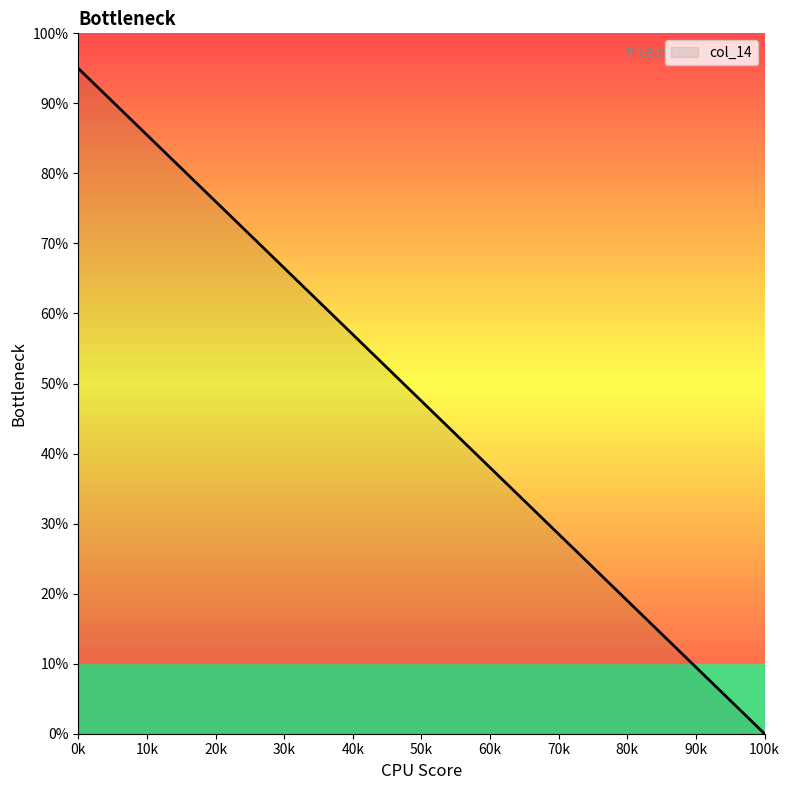

What is the maximum value shown in the chart?

95.0